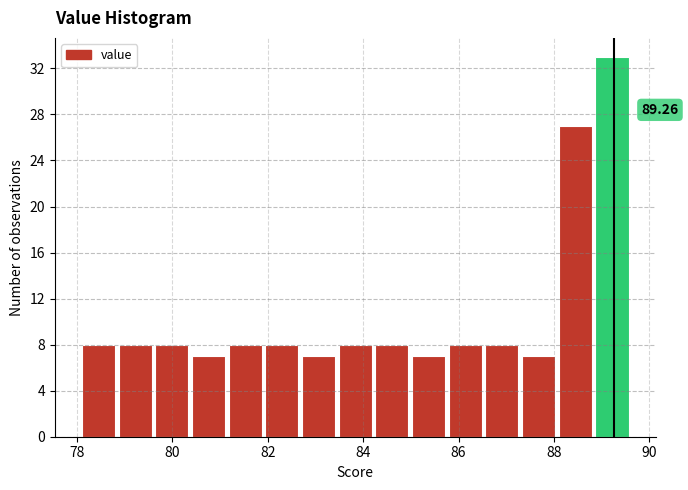

Read against the x-axis, roughly where is the centre of the tallest bar?

89.2